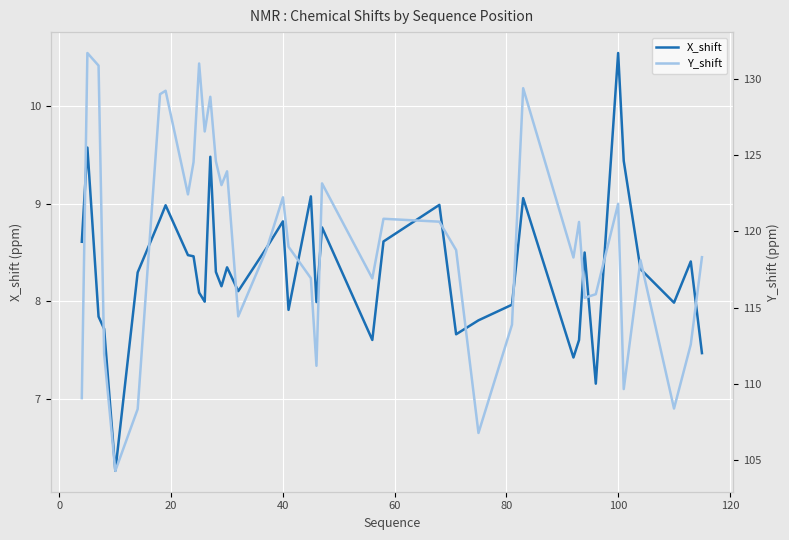

Rank the series by their maximum value, from lowest to highest.

X_shift, Y_shift